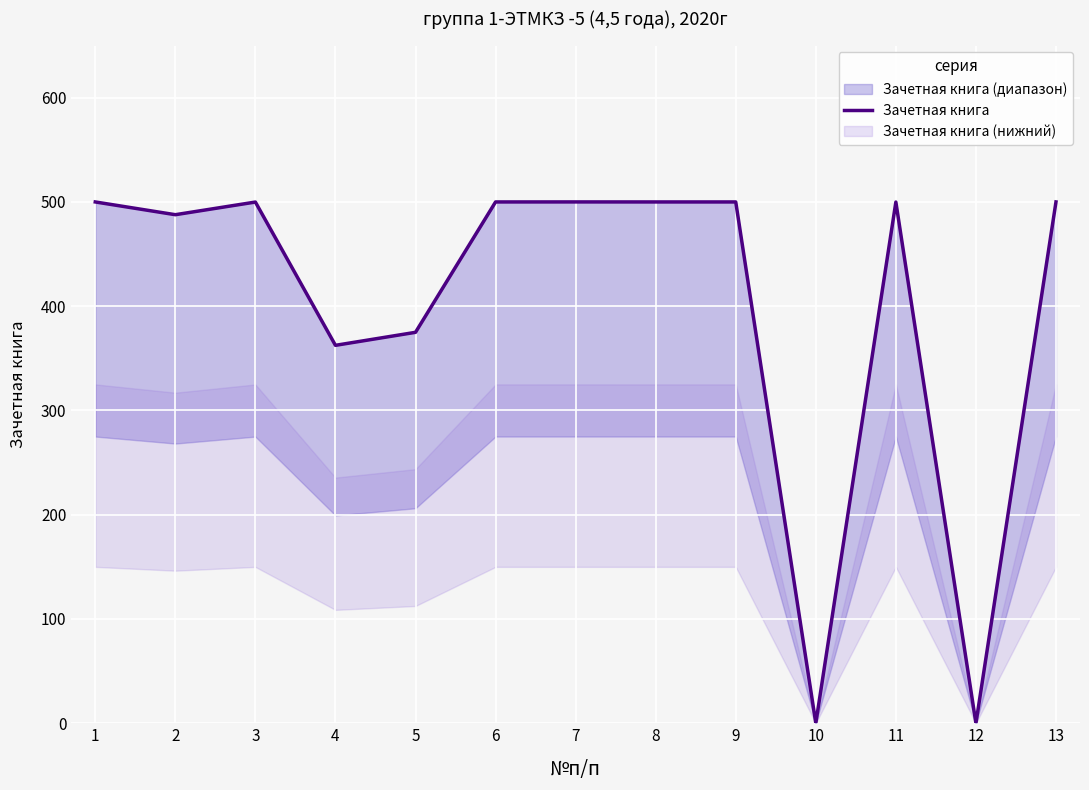

Where is the first local maximum?

3